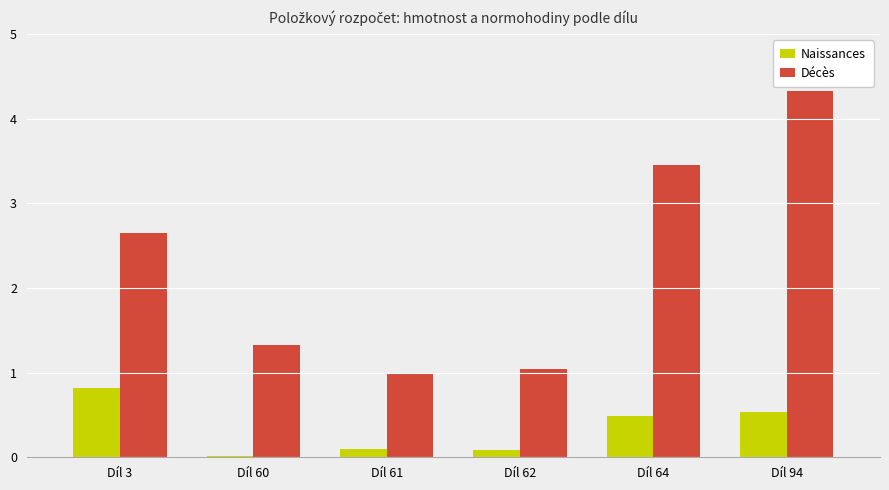

Is it true that Décès equals 2.9 at Díl 94?

False